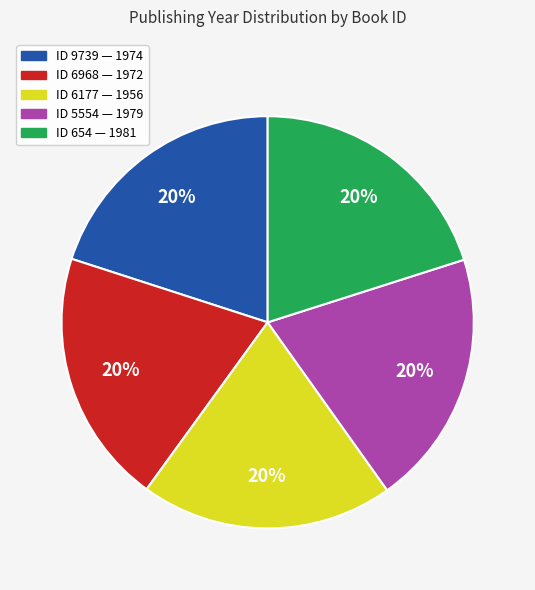

To the nearest percent, what is the average slice percentage?

20%